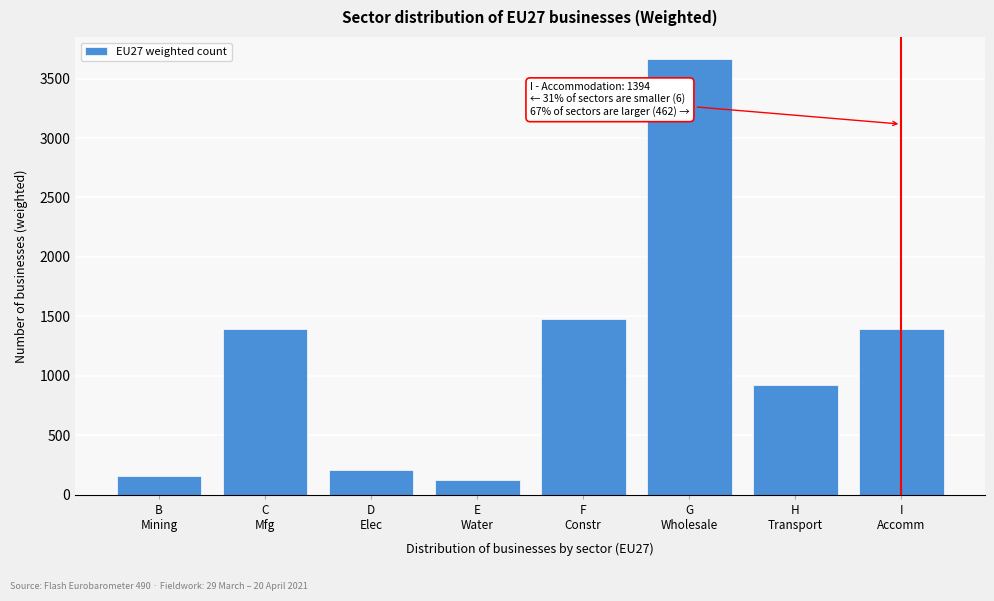

What is the value of the 2nd bar from the left?

1390